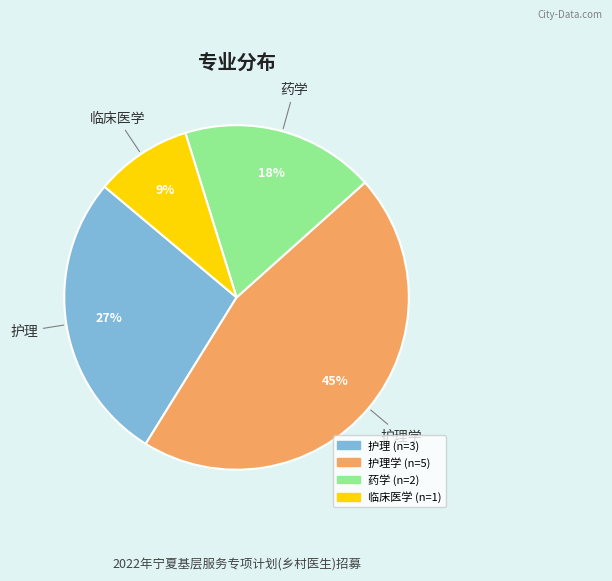

To the nearest percent, what is the difference between the largest and smallest slice percentages?

36%